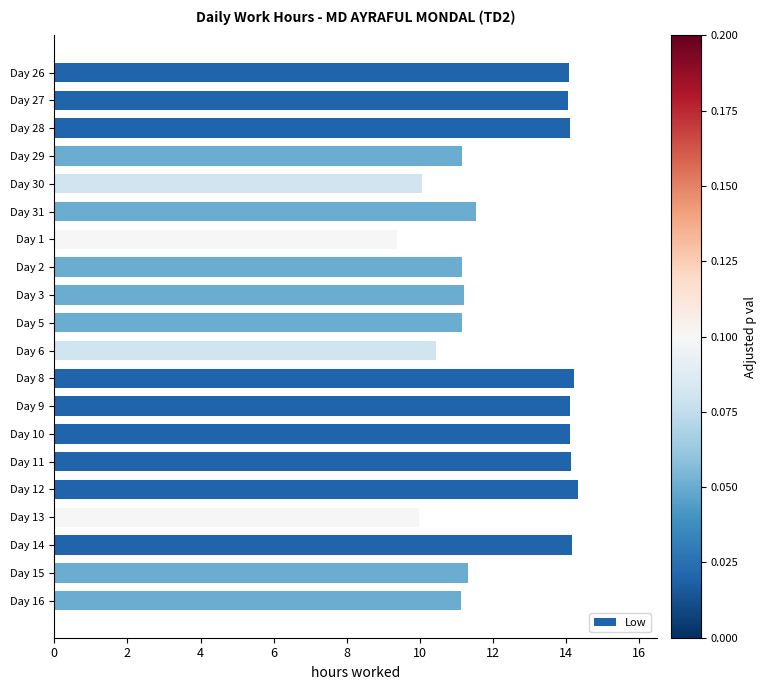

Which label corresponds to the smallest value in the chart?

Day 1